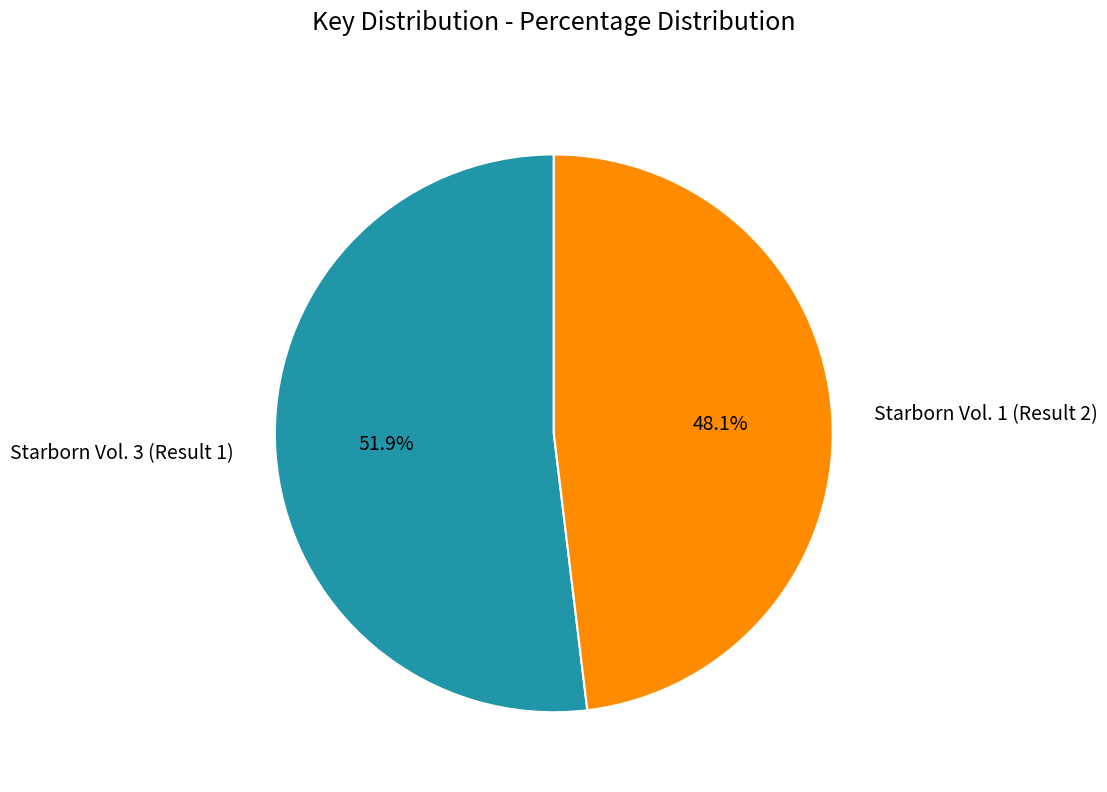

Which slice is the largest?

Starborn Vol. 3 (Result 1)